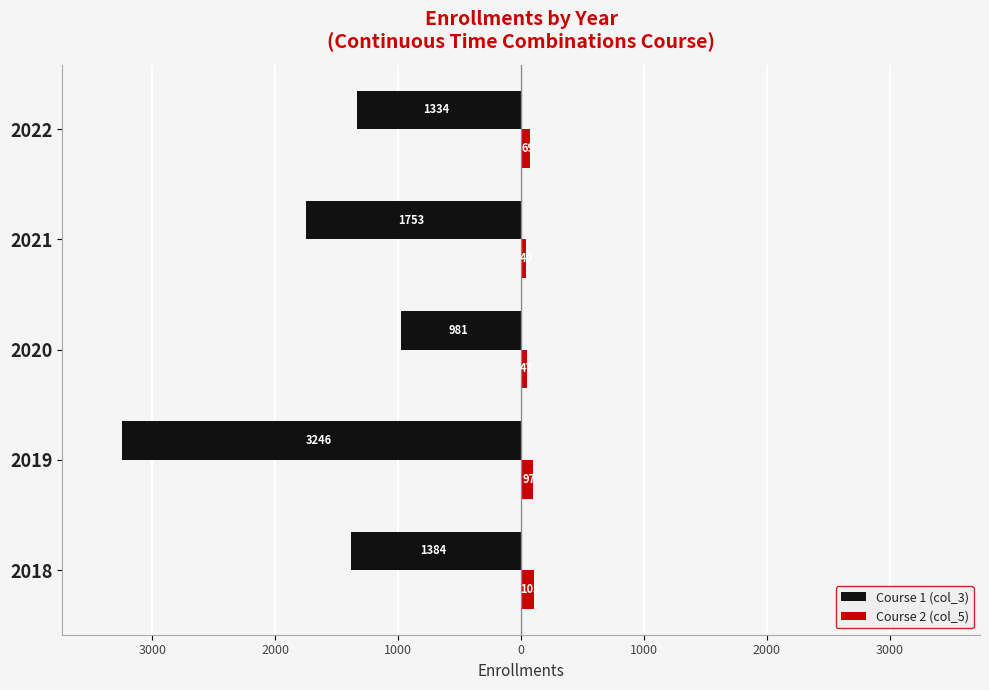

What are all the series names shown in the legend?

Course 1 (col_3), Course 2 (col_5)